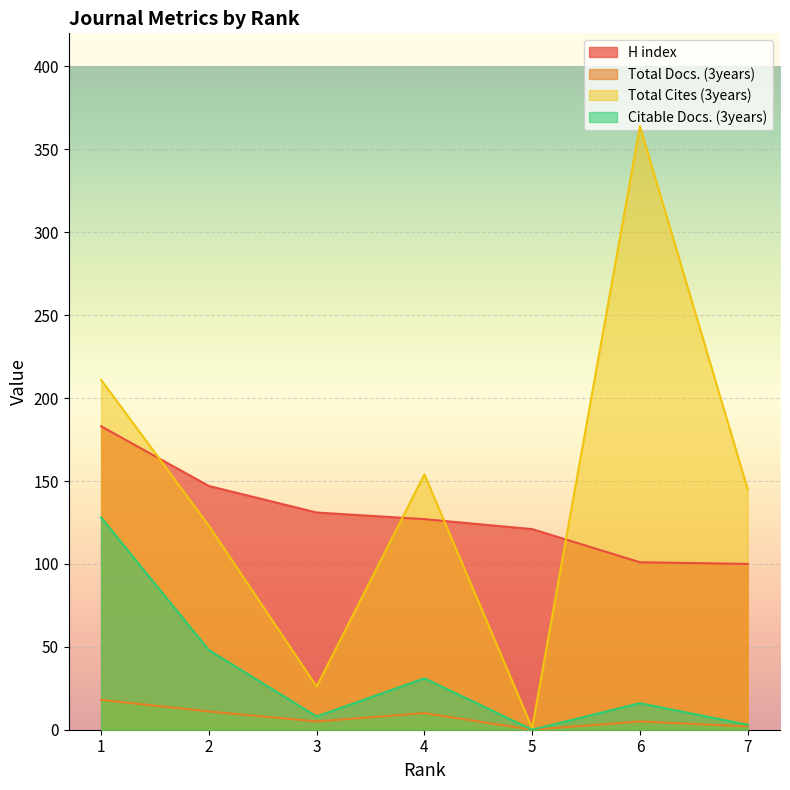

What is the value of the Total Cites (3years) point at the 7th from the left?

145